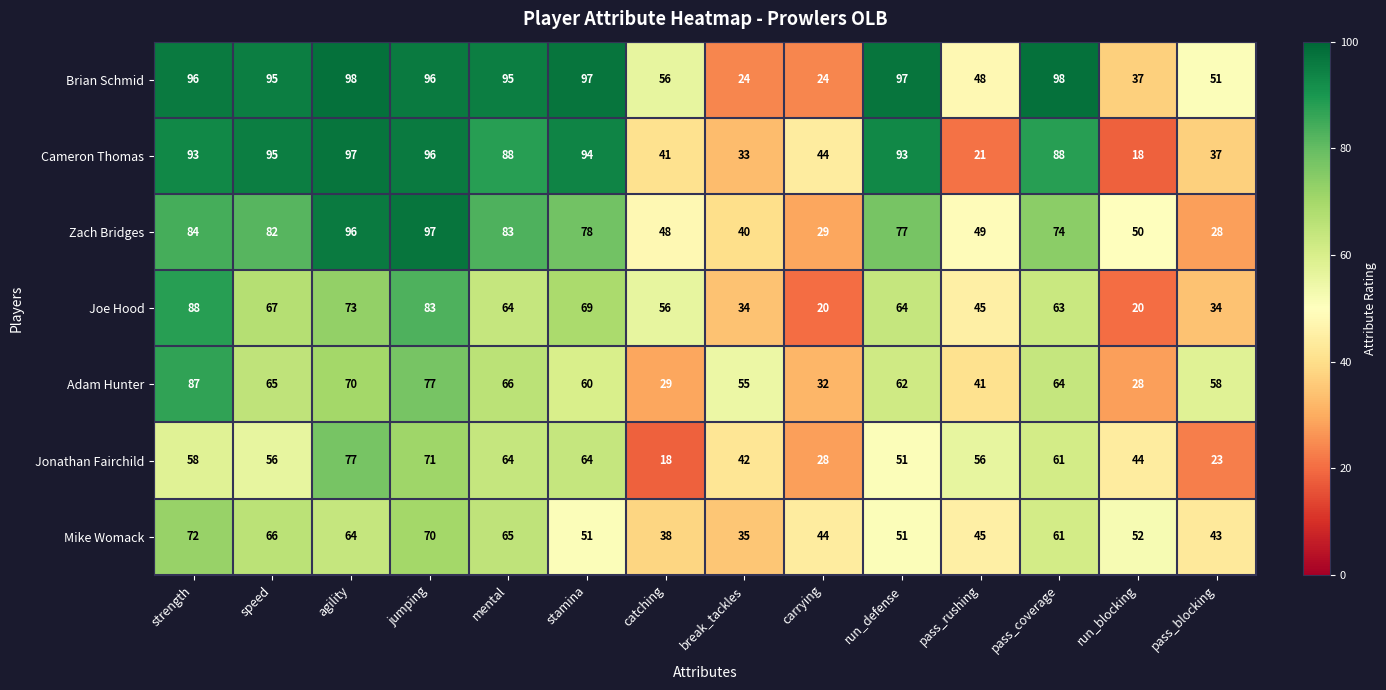

At agility, list the series in order from largest to smallest.

Brian Schmid, Cameron Thomas, Zach Bridges, Jonathan Fairchild, Joe Hood, Adam Hunter, Mike Womack